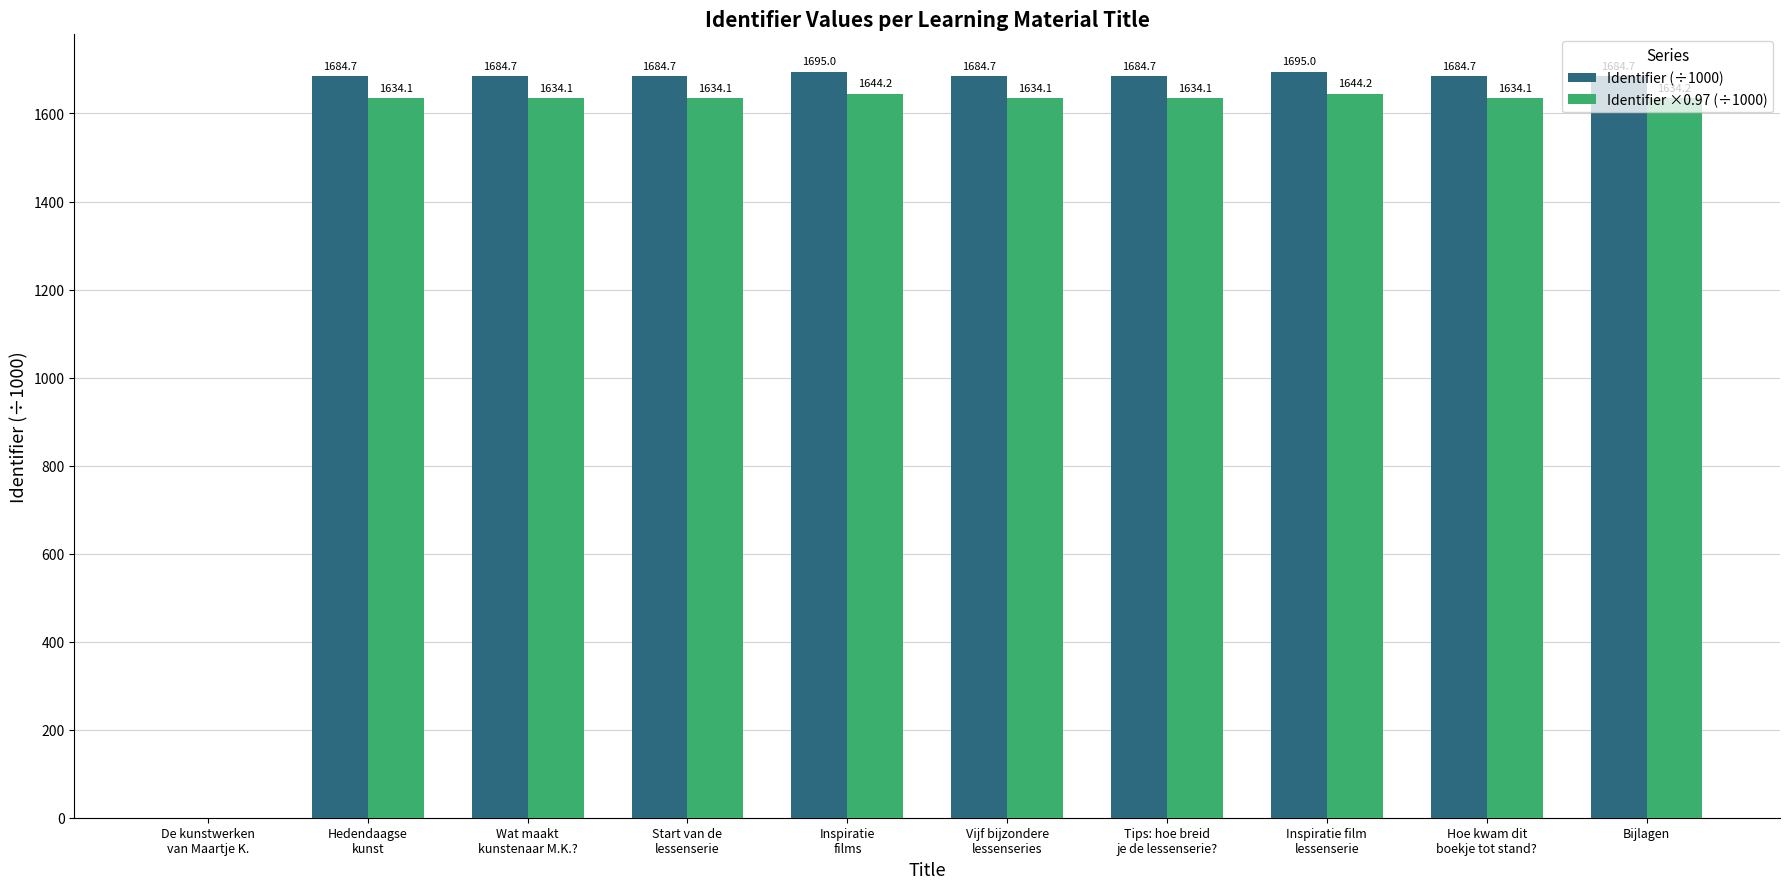

What is the sum of all Identifier (÷1000) values?

15182.9